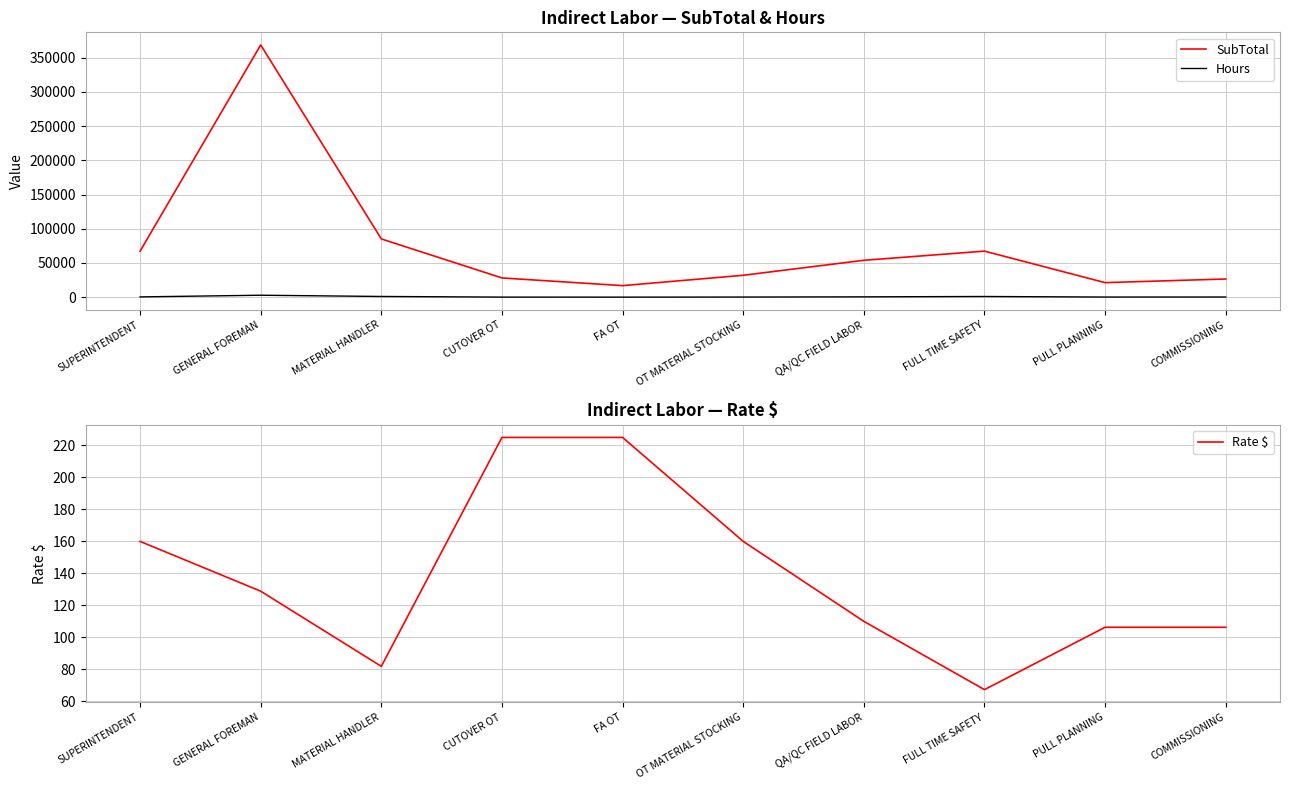

What is the sum of all Hours values?

6660.0